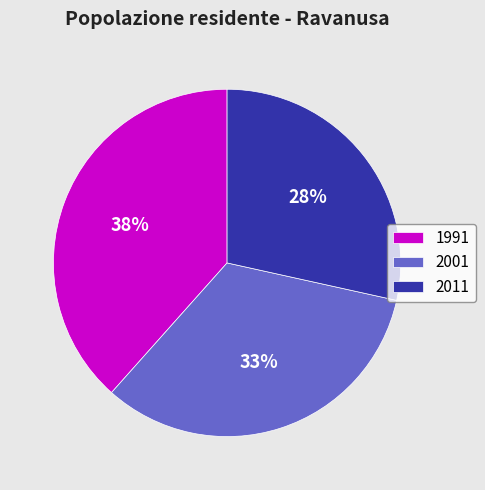

Is there a majority slice in this chart?

No